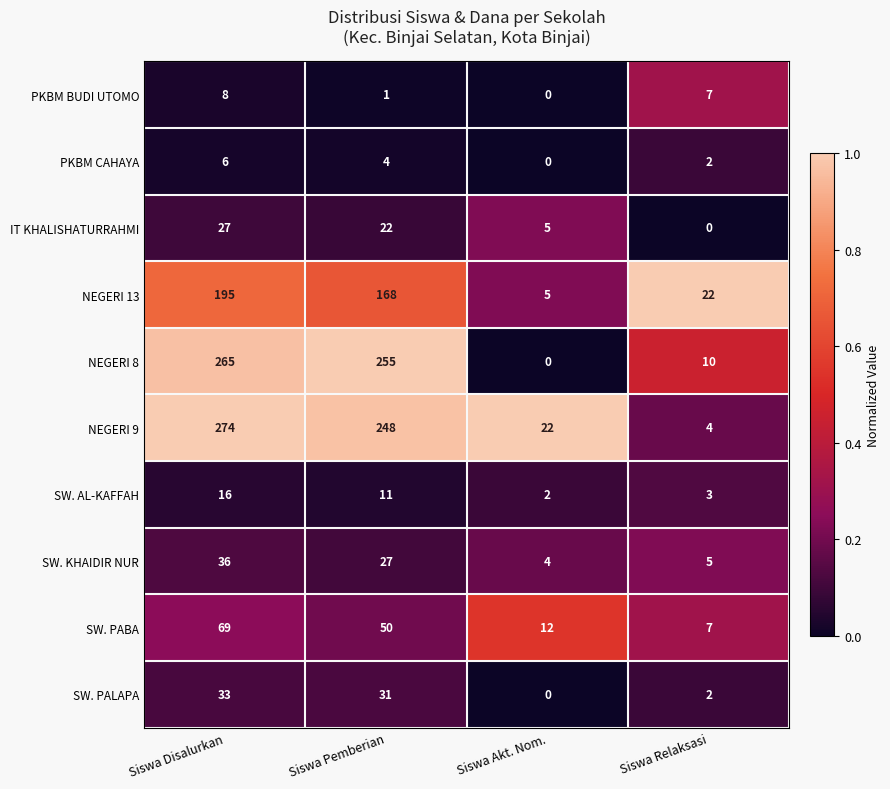

Which series has the widest spread of values?

NEGERI 9